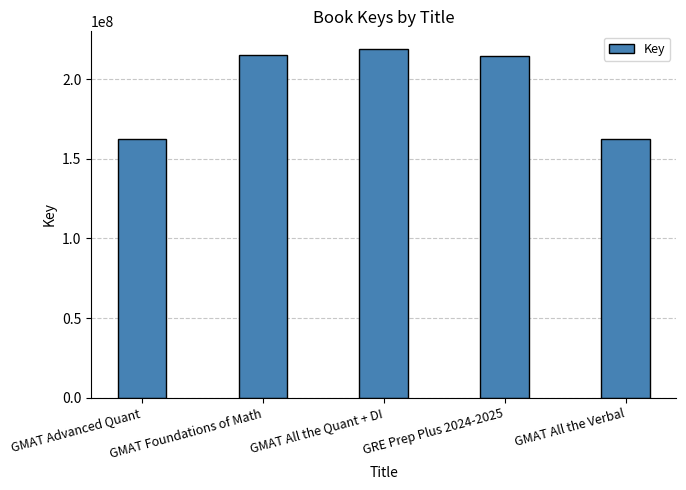

What is the value of the 2nd bar from the left?

215001901